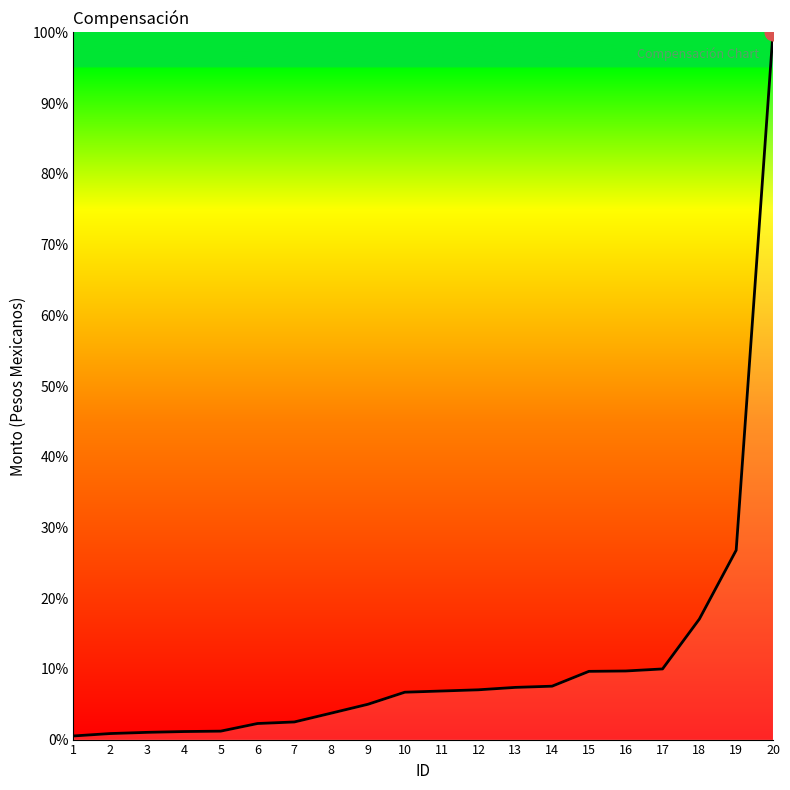

At which category does the chart reach its peak across all series?

20